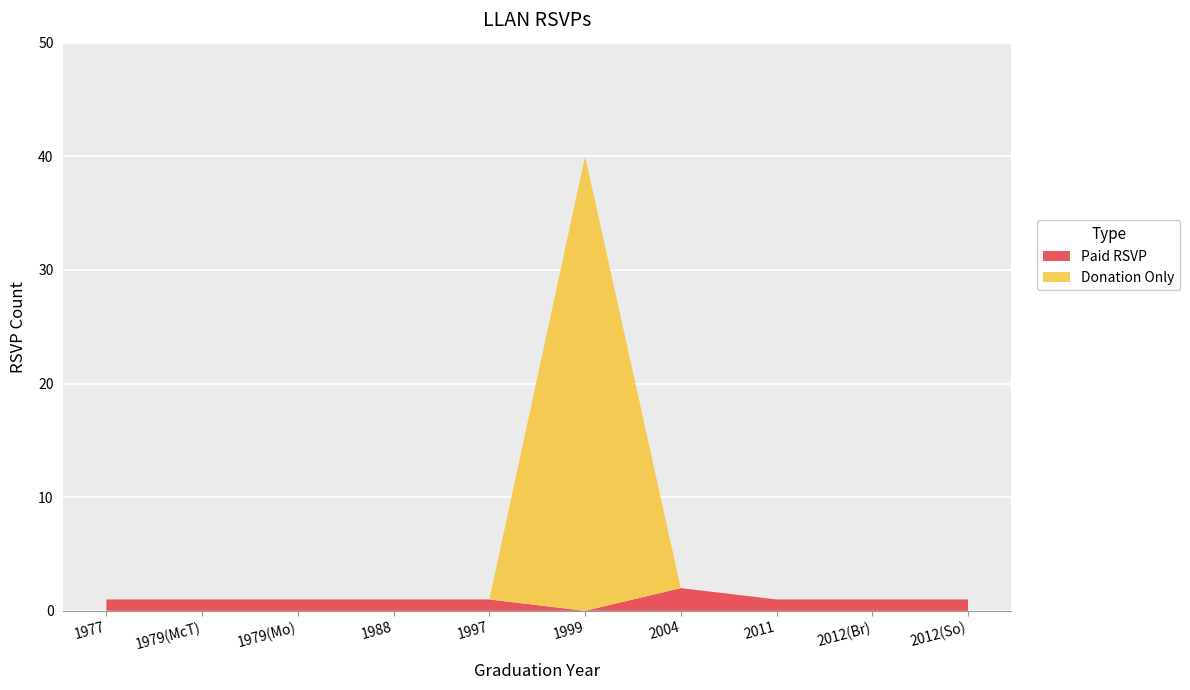

At which category is the sum across all series the highest?

1999